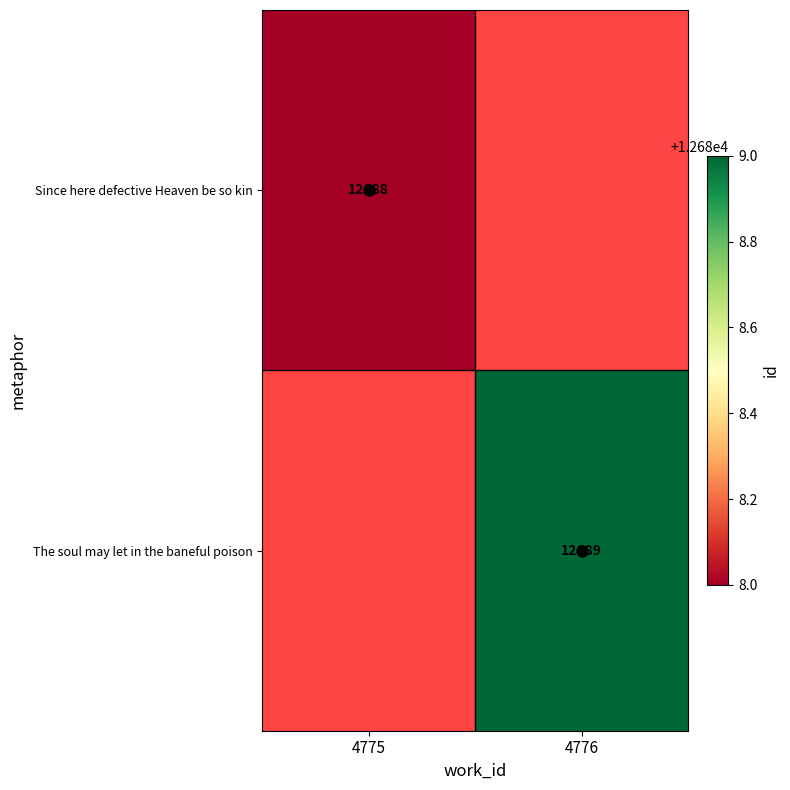

The The soul may let in the baneful poison series shows 21943 at 4776. True or false?

False